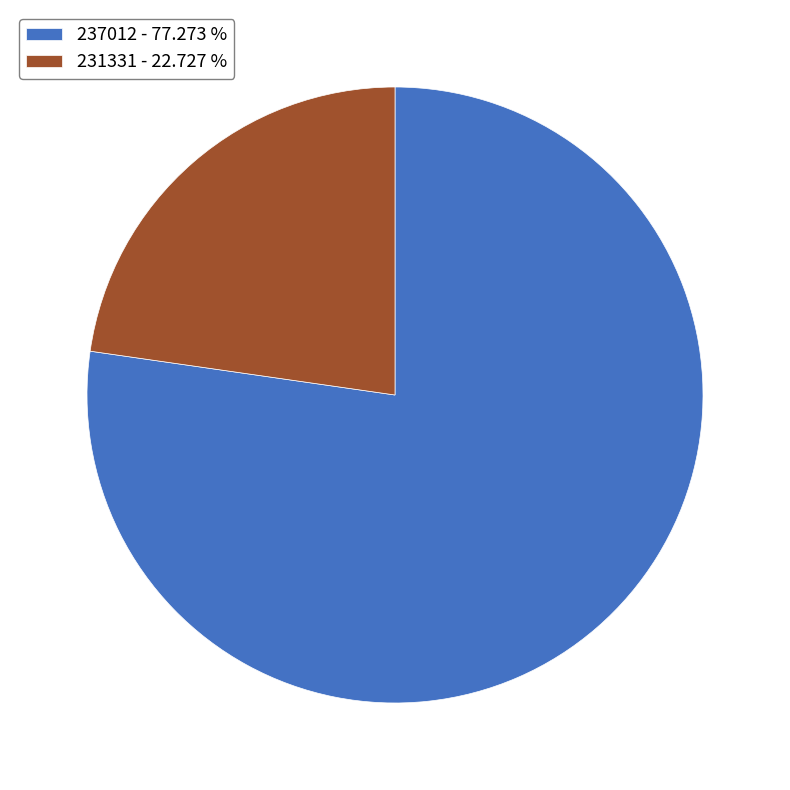

What is the ratio of the value at 231331 to the value at 237012?

0.3